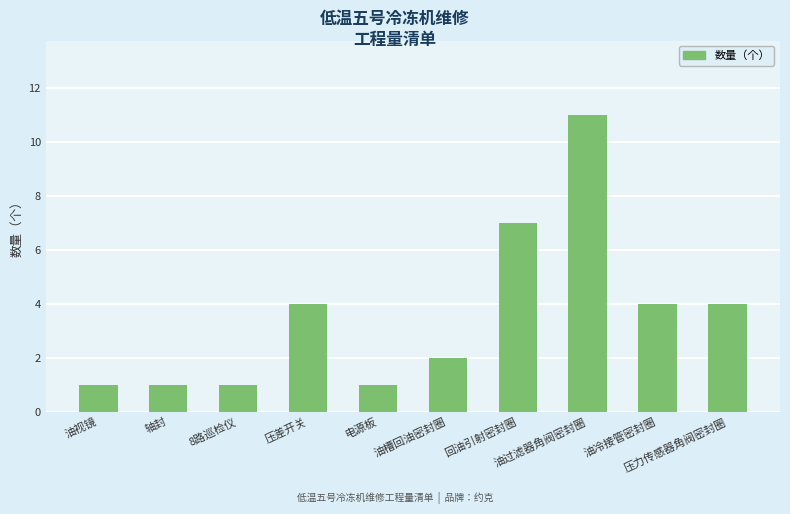

What is the value of the 3rd bar from the left?

1